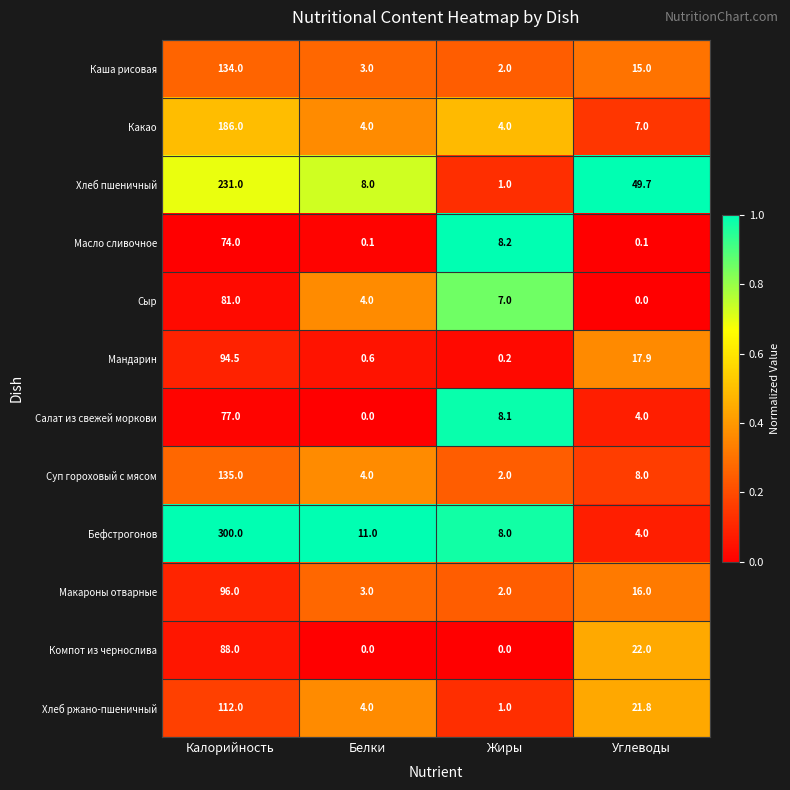

What is the total value across all series at Углеводы?

165.5